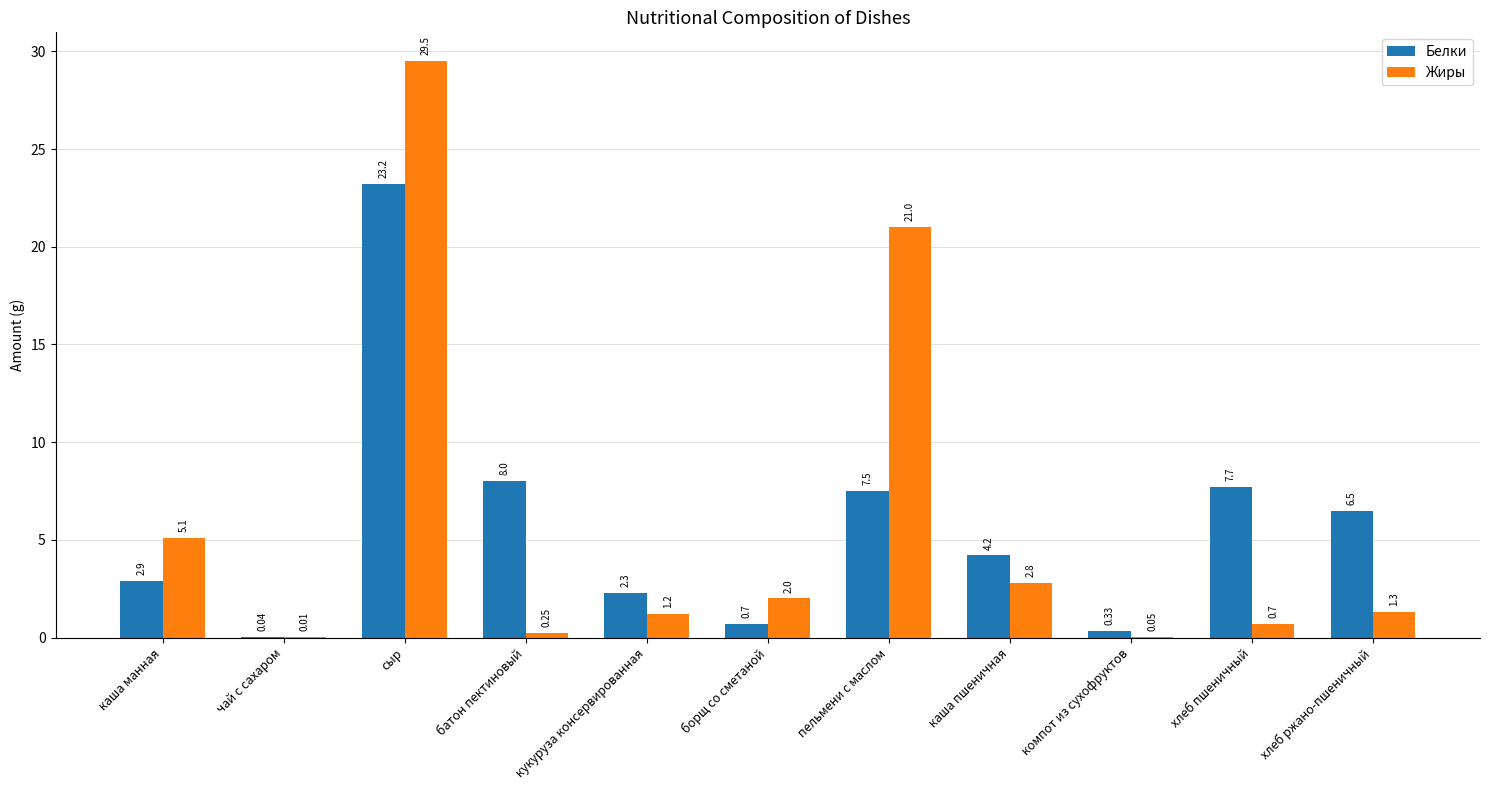

At which category is the sum across all series the highest?

сыр